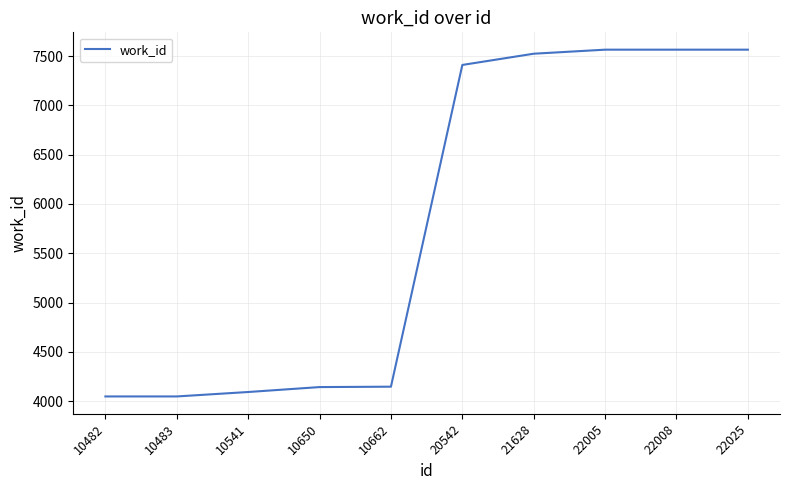

Is this an area chart (filled region under the line)?

No